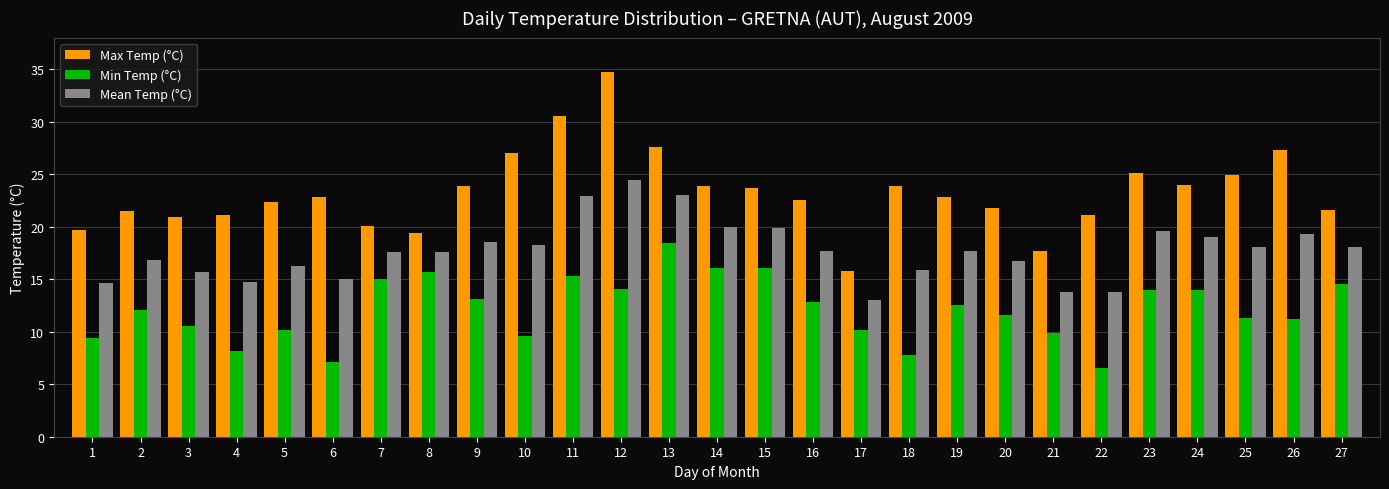

List the series in order of their overall mean, lowest first.

Min Temp (°C), Mean Temp (°C), Max Temp (°C)